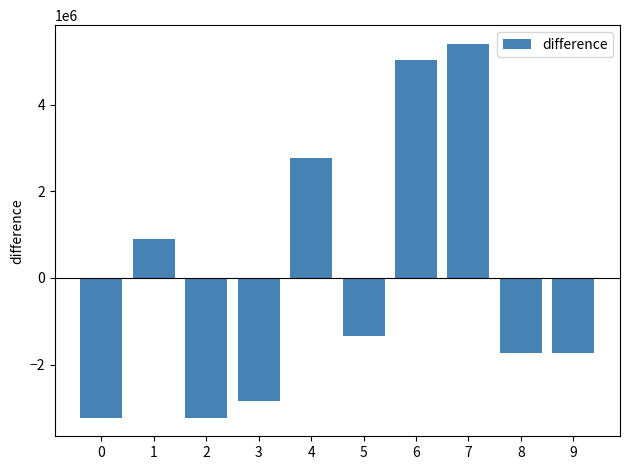

How many data points are above -1350000?

4